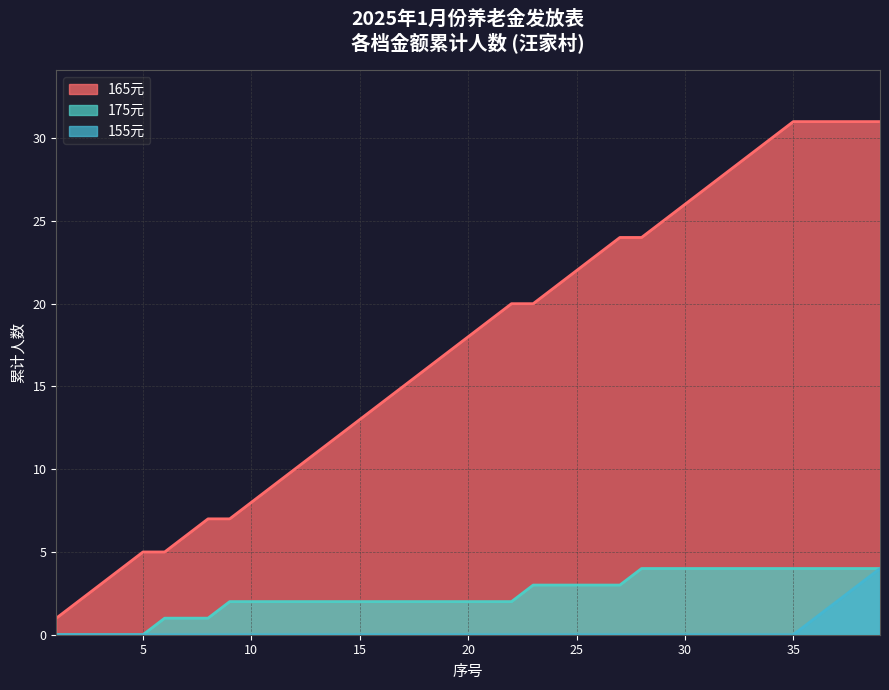

True or false: 175元 and 165元 intersect in this chart.

False